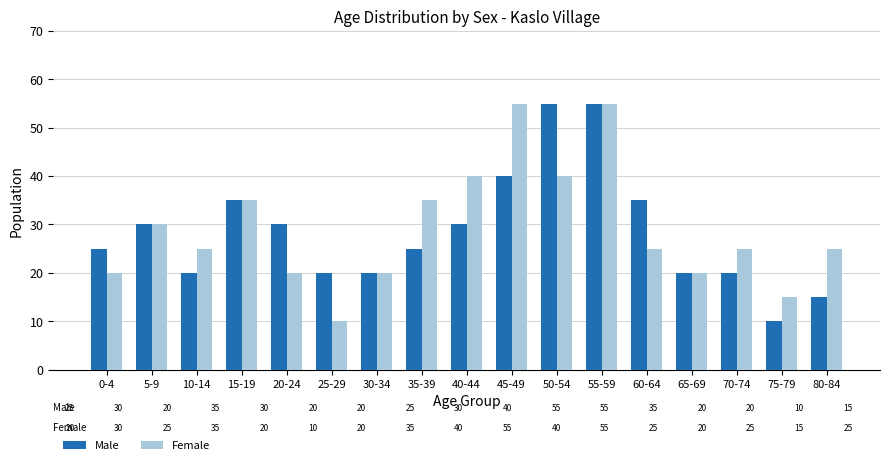

Reading left to right, extract all data points from this chart.

Male: 25	30	20	35	30	20	20	25	30	40	55	55	35	20	20	10	15
Female: 20	30	25	35	20	10	20	35	40	55	40	55	25	20	25	15	25